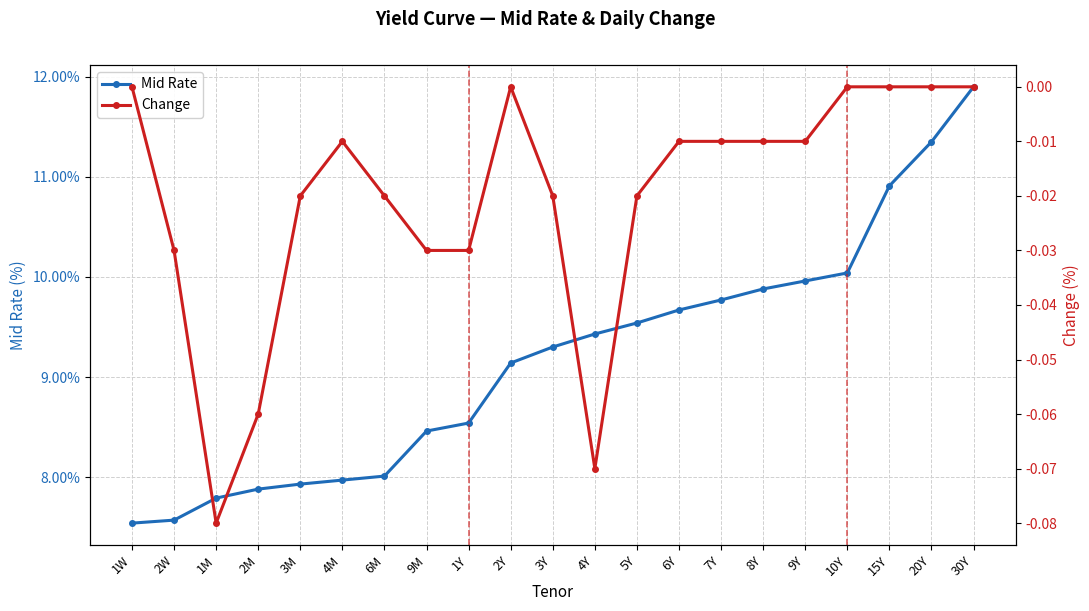

Which category has the highest value across all series?

30Y